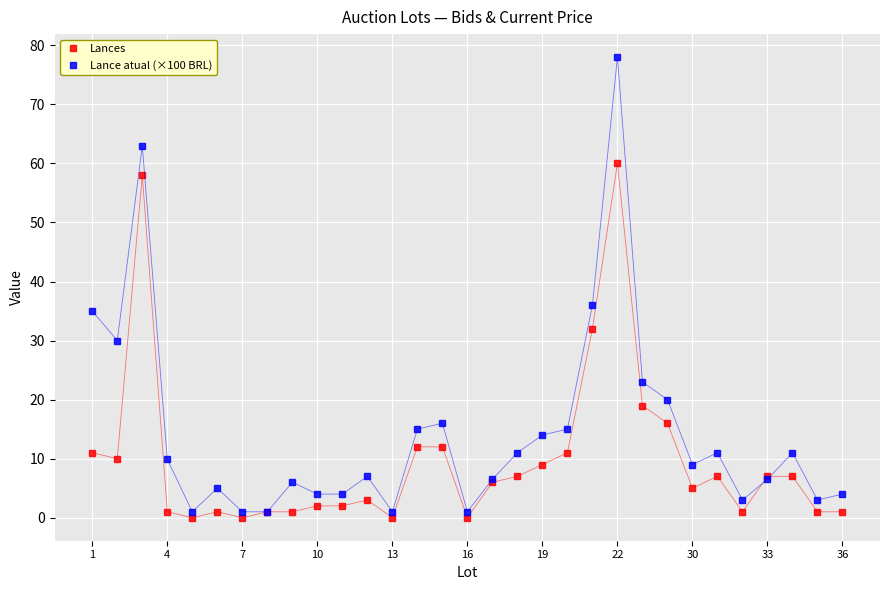

Which series has the largest total across all categories?

Lance atual (×100 BRL)